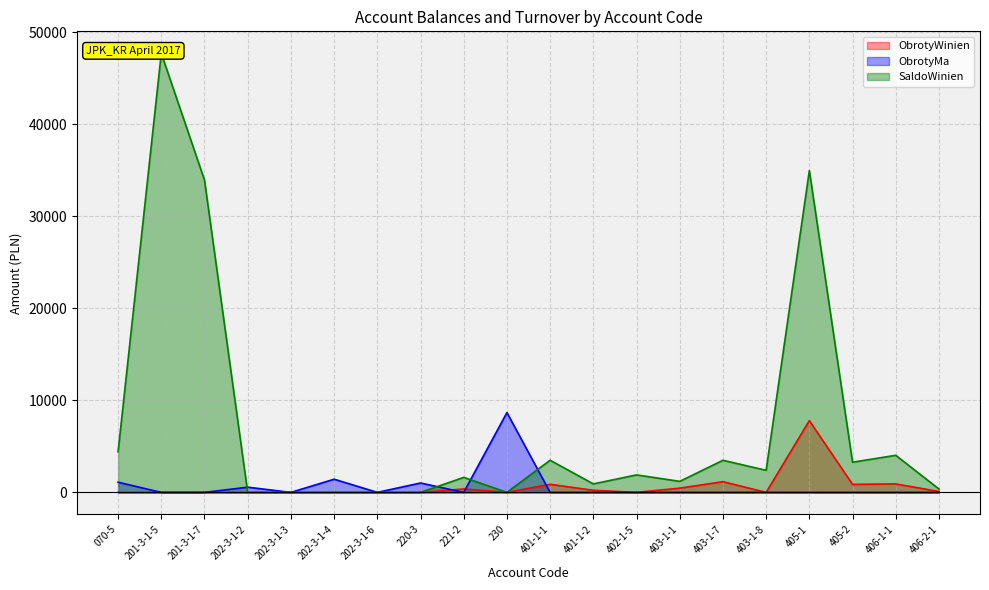

Which series has the largest total across all categories?

SaldoWinien